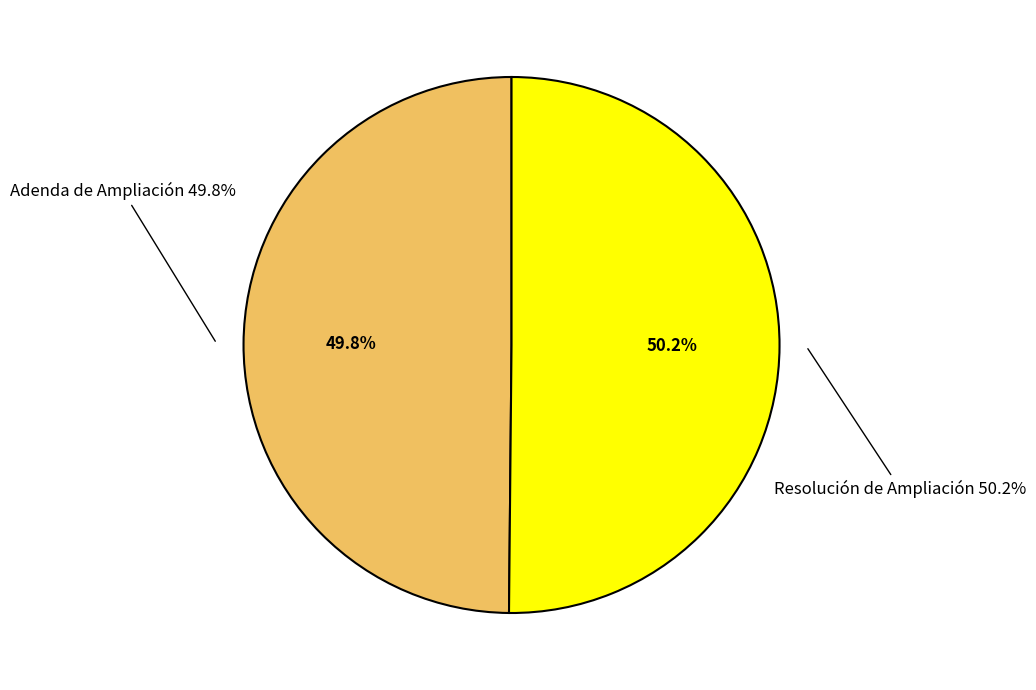

Does Resolución de Ampliación account for over 50% of the chart?

Yes